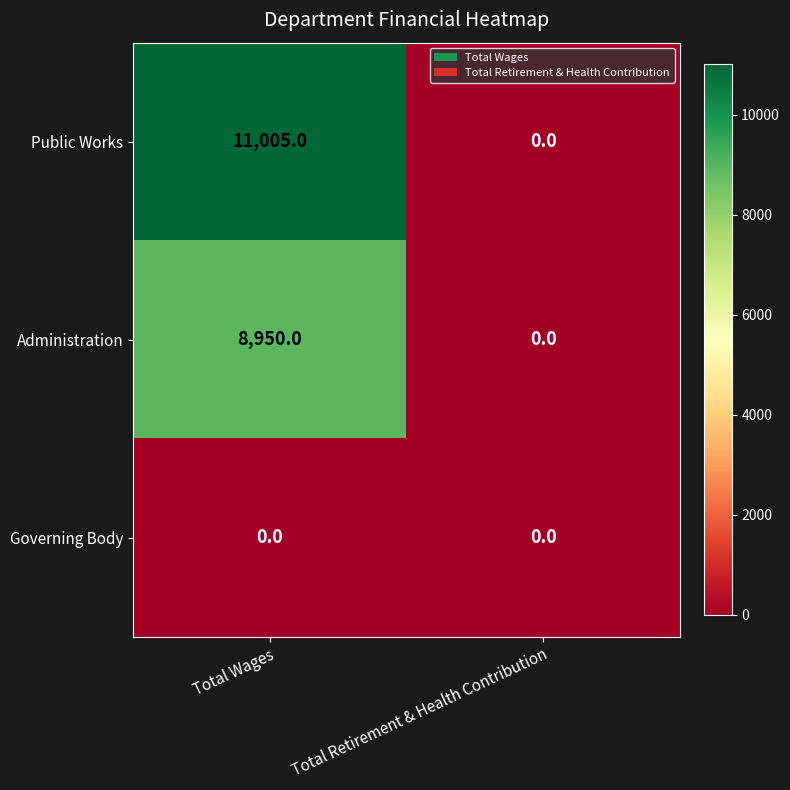

What is the difference between the Public Works values at Total Wages and Total Retirement & Health Contribution?

11005